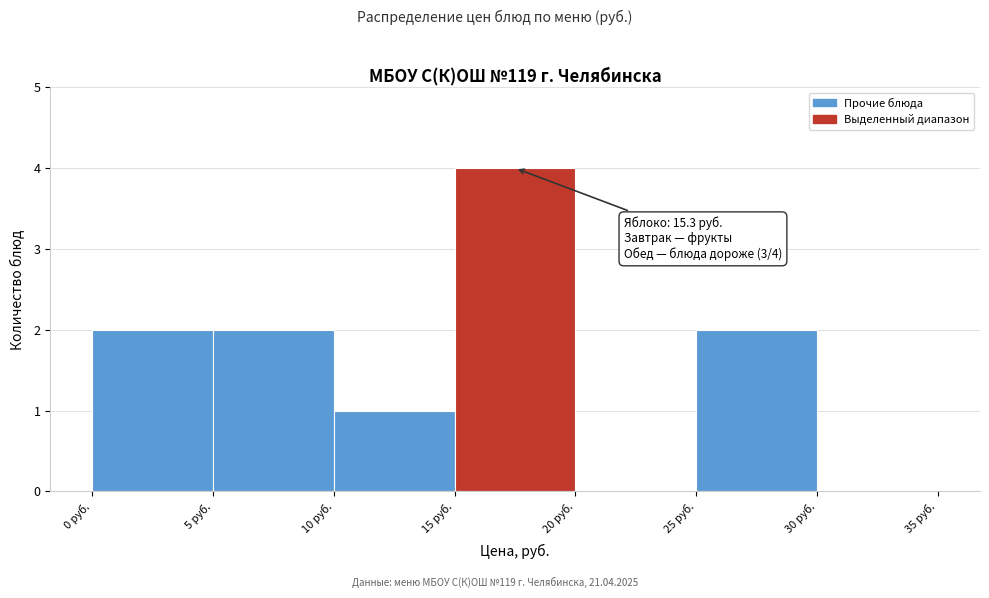

Over which range of the x-axis is the bar tallest?

15 to 20